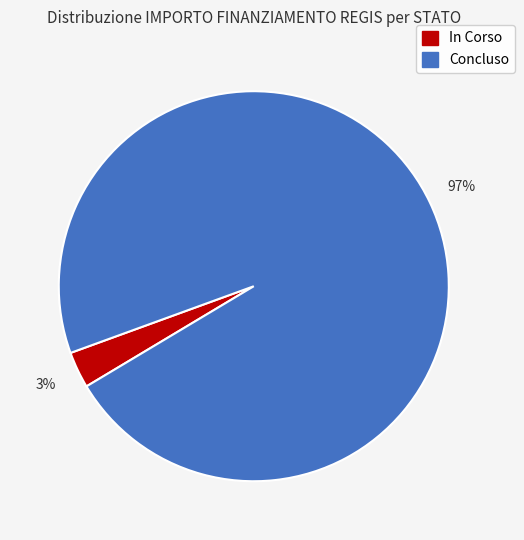

Does any single category account for the majority?

Yes